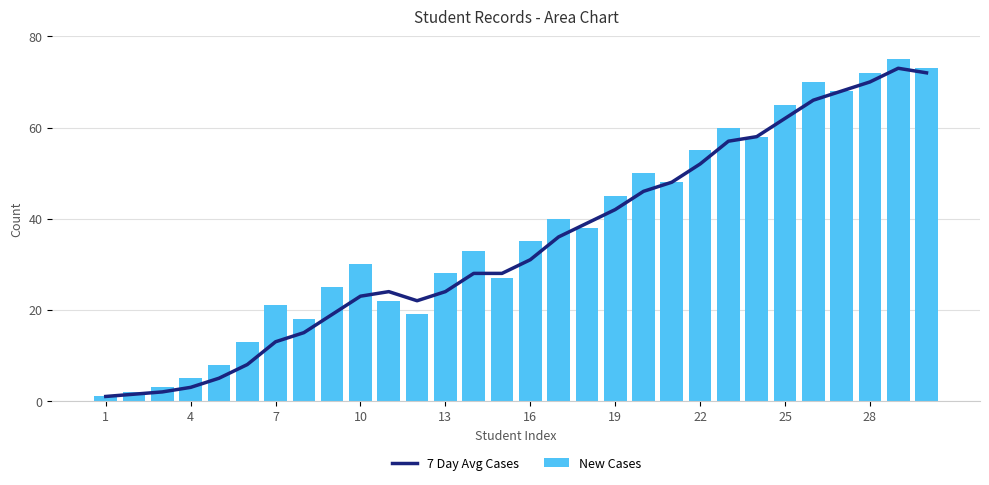

Rank the series by their maximum value, from highest to lowest.

New Cases, 7 Day Avg Cases